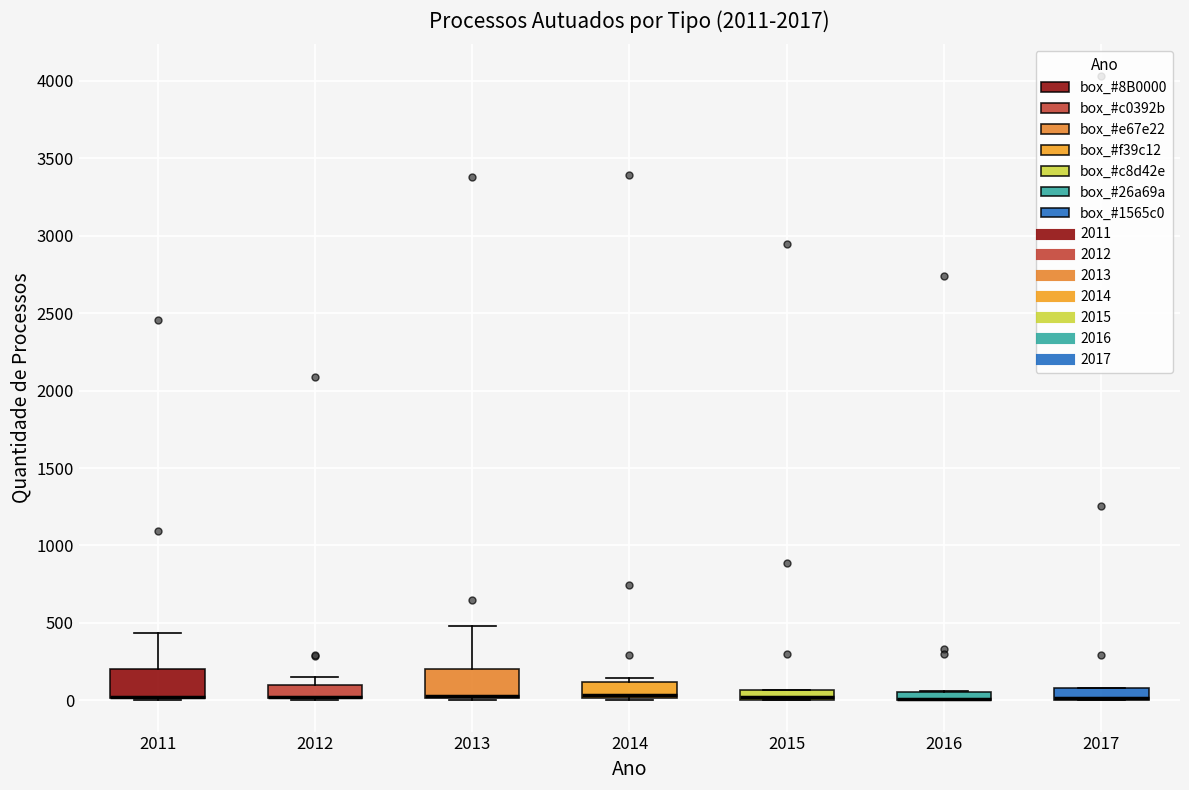

Where does the upper whisker of the box at x = 2011 end on the y-axis? The values are not printed on the chart, so give them approximately, as read against the axis.

450